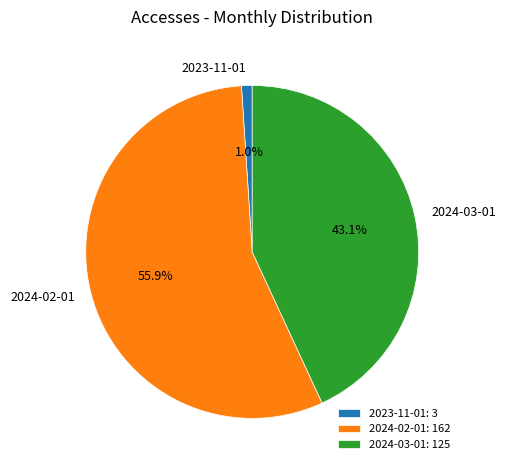

Do 2024-03-01 and 2024-02-01 together represent more than half of the pie?

Yes